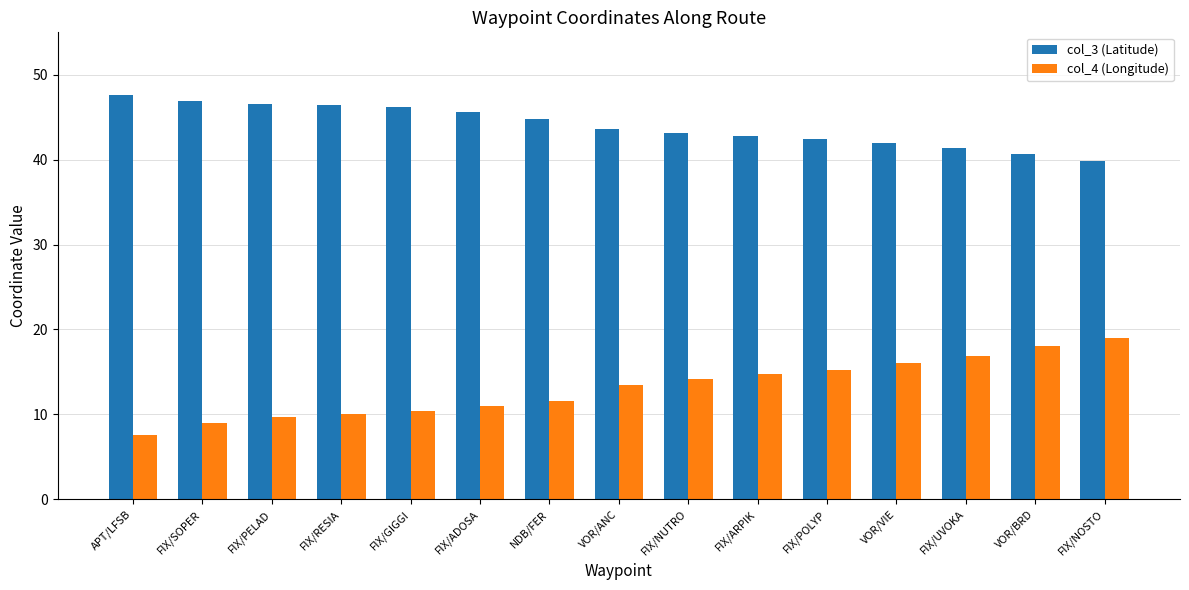

What is the difference between the maximum and minimum values in the col_4 (Longitude) series?

11.5